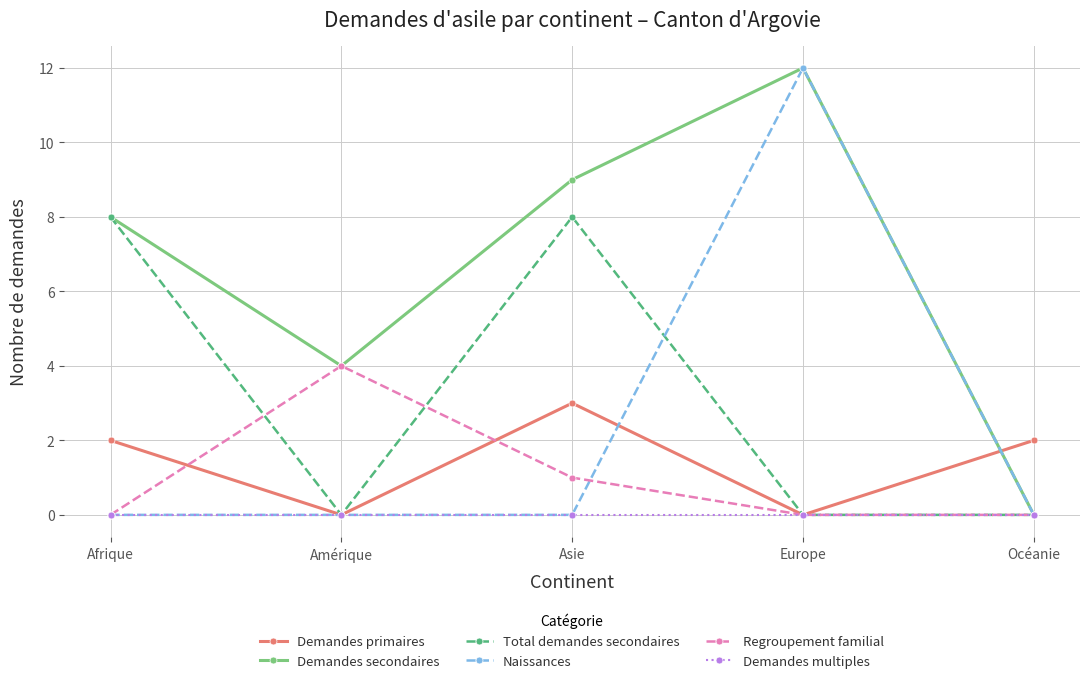

What is the difference between the highest and lowest values at Océanie?

2